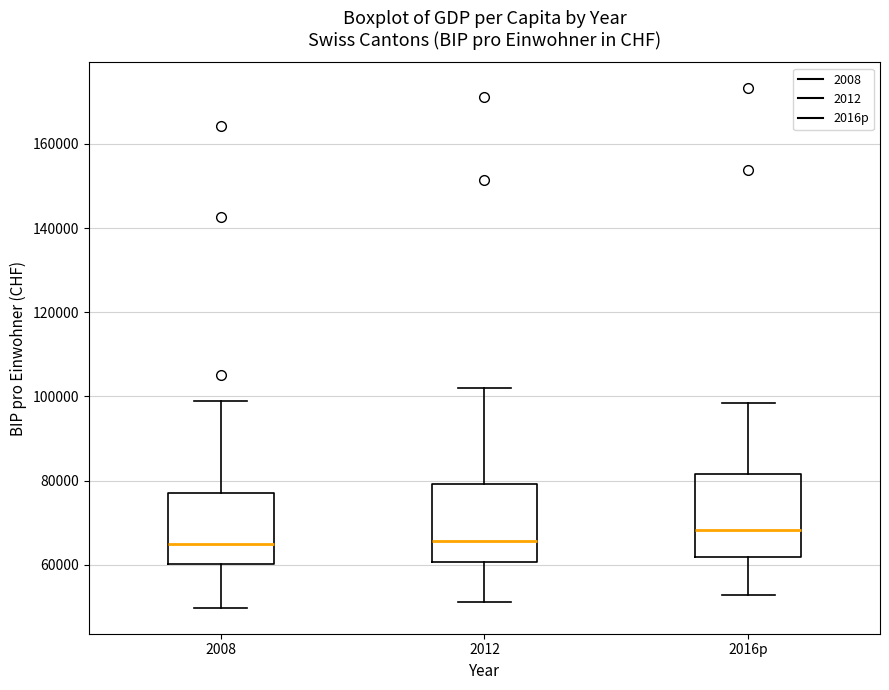

Where does the lower whisker of the box for 2012 end on the y-axis? The values are not printed on the chart, so give them approximately, as read against the axis.

52000